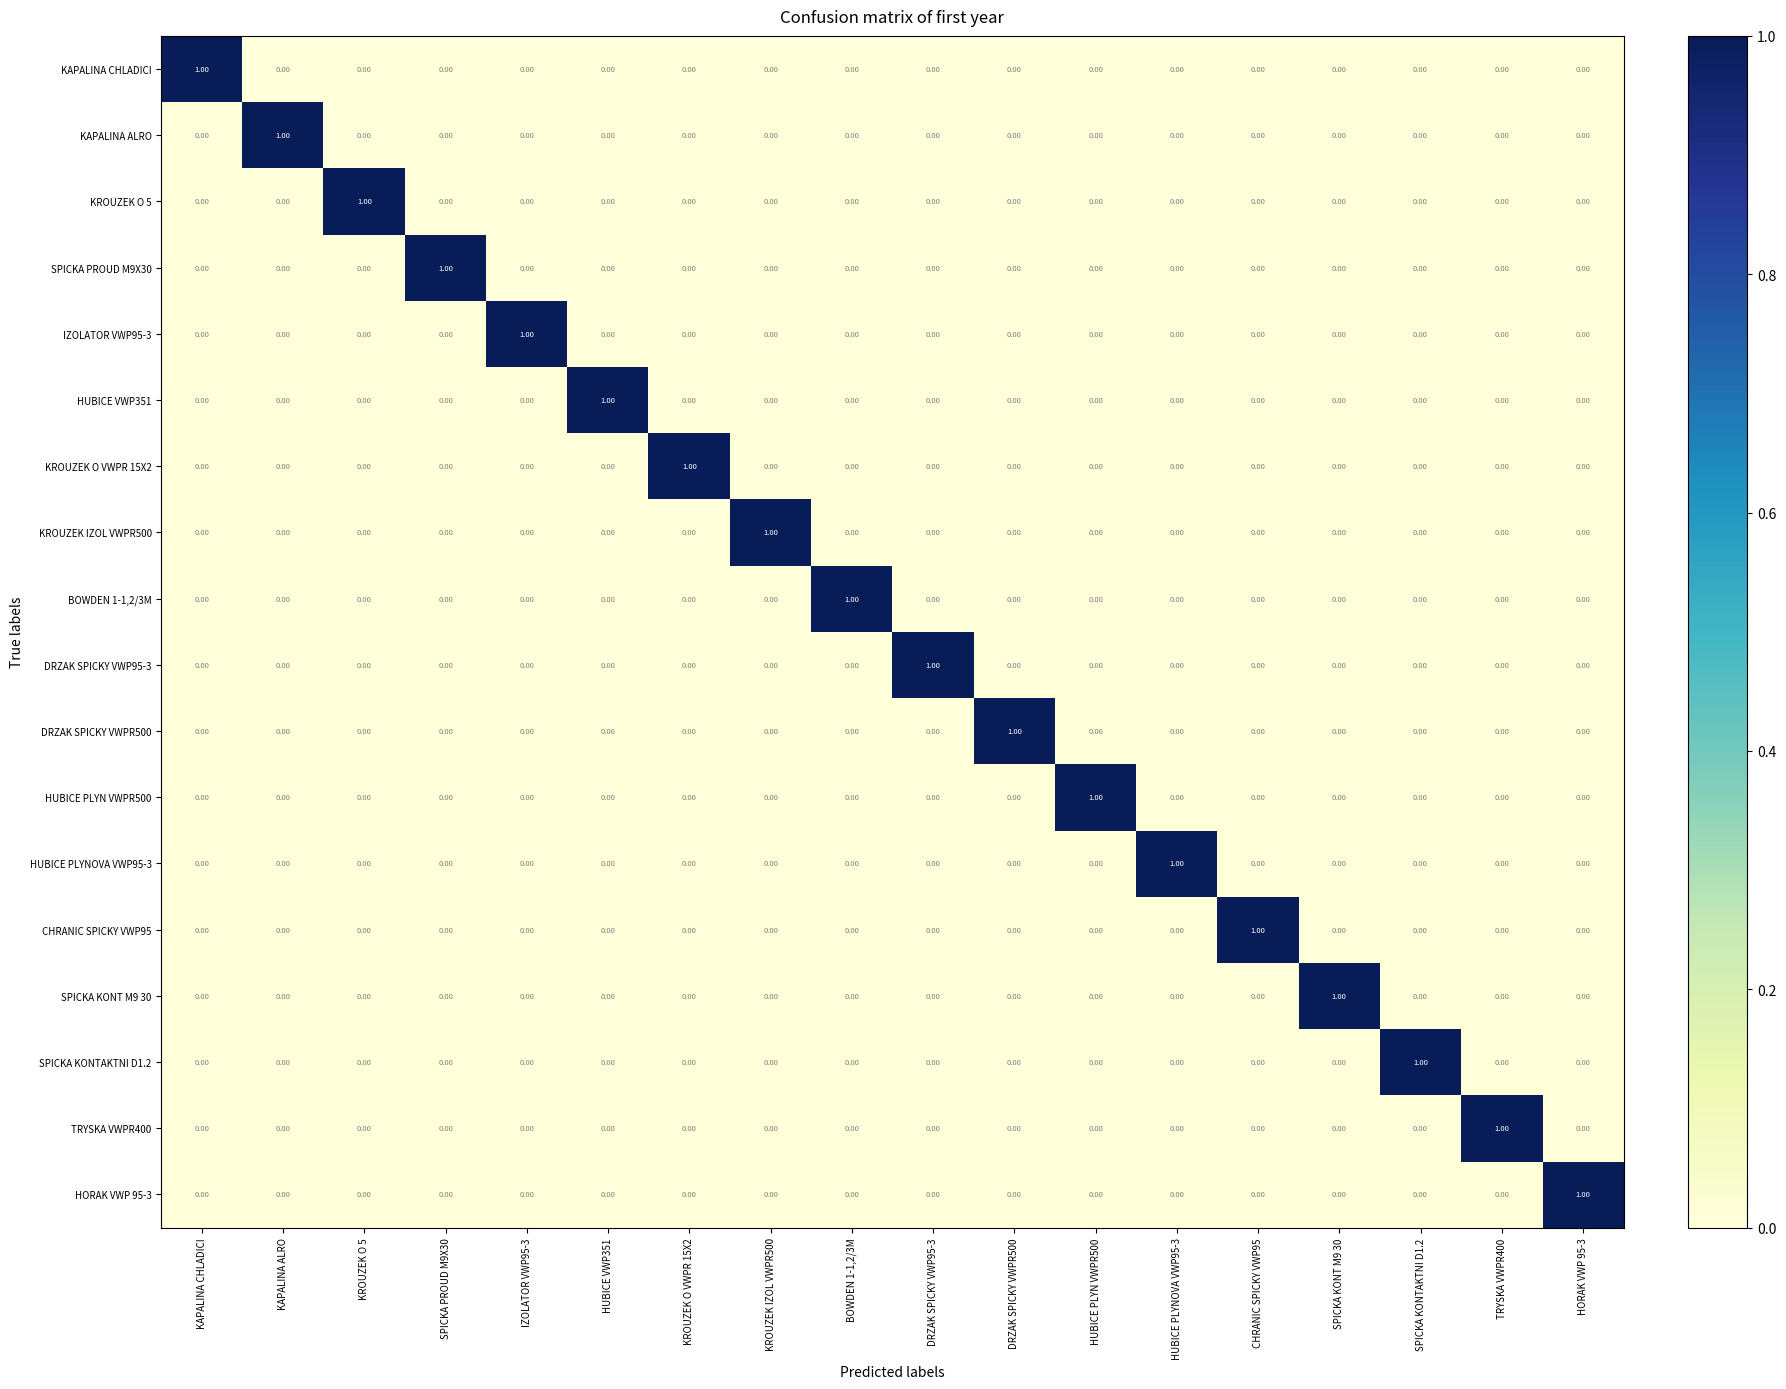

At how many categories does at least one series exceed 0?

18